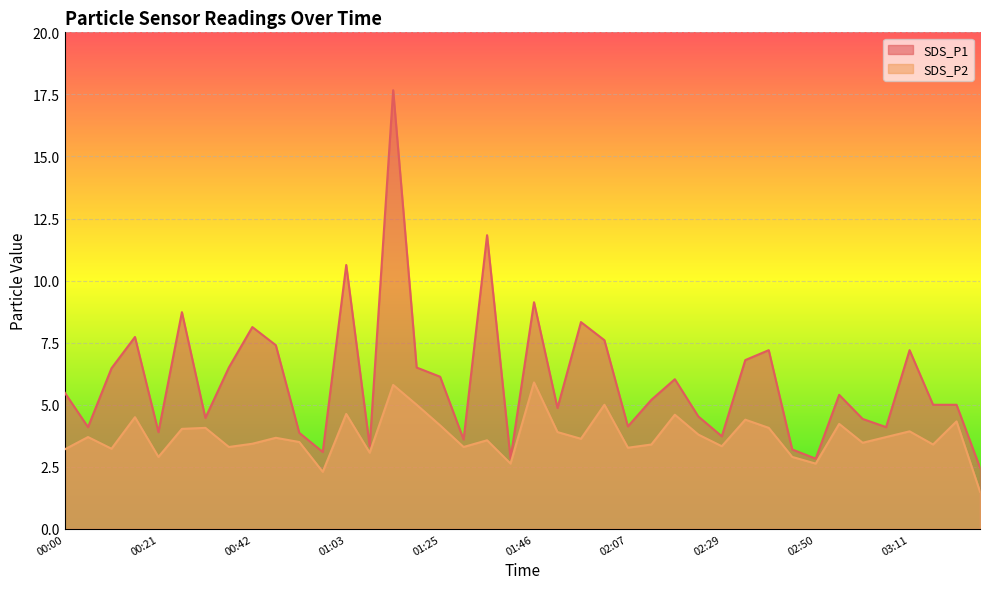

Which series changed the most between 01:35 and 02:34?

SDS_P1